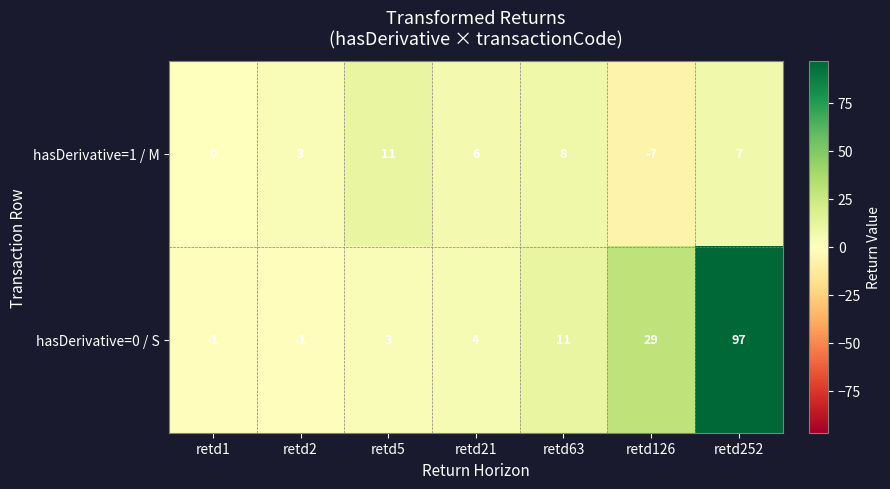

Which category has the highest value in the hasDerivative=1 / M series?

retd5